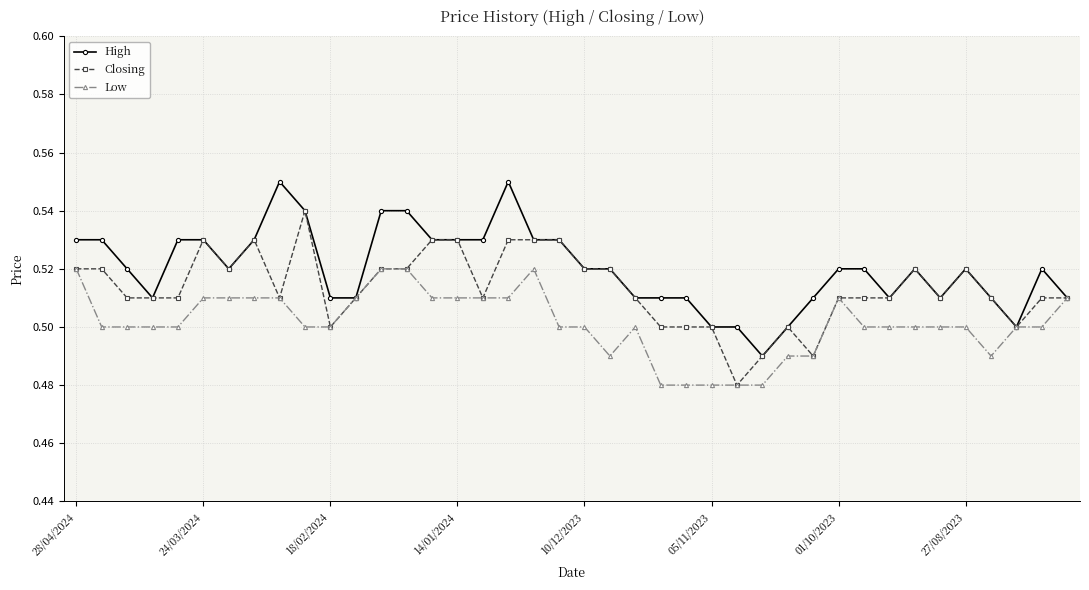

Which series has the largest total across all categories?

High